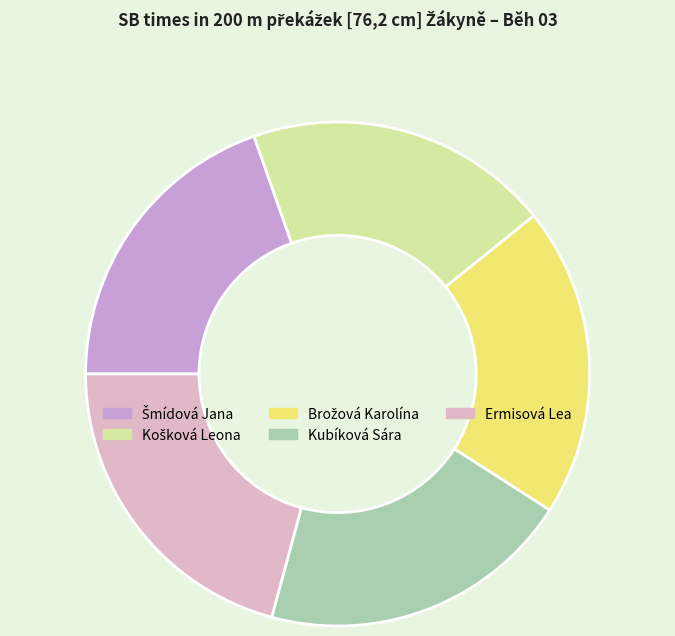

What is the total percentage of Brožová Karolína and Šmídová Jana?

39.5%